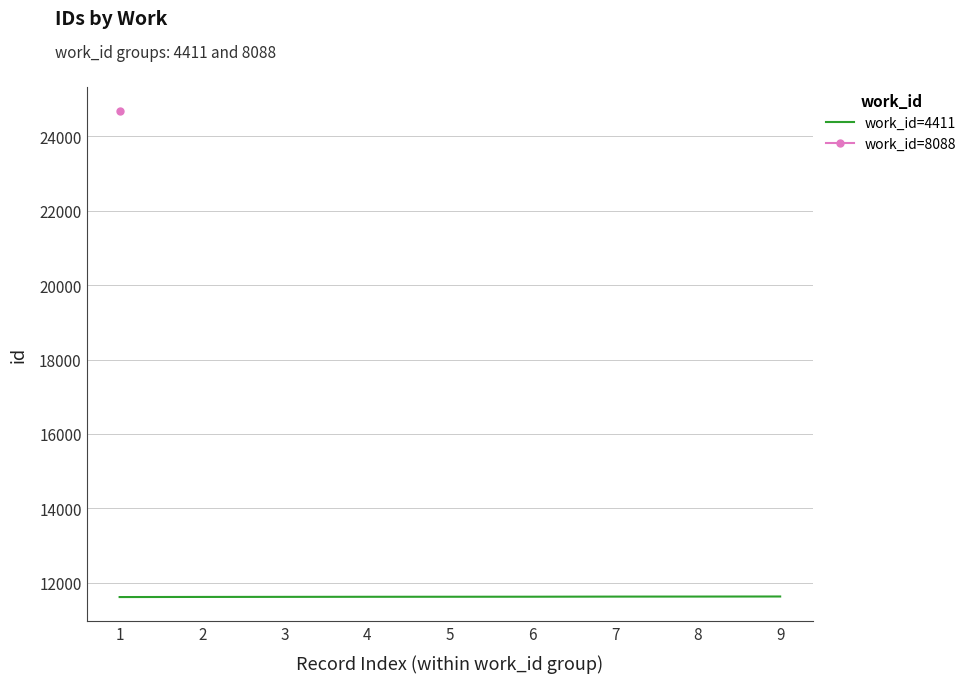

True or false: the data shows 11625 at 7.

True